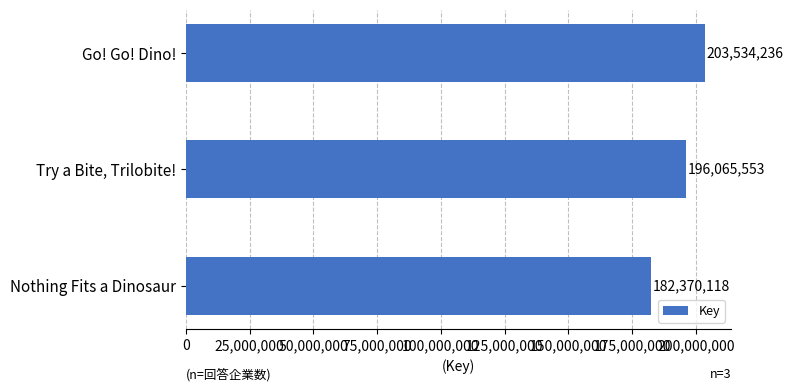

Reading bottom to top, transcribe all the data shown in this chart.

182370118	196065553	203534236